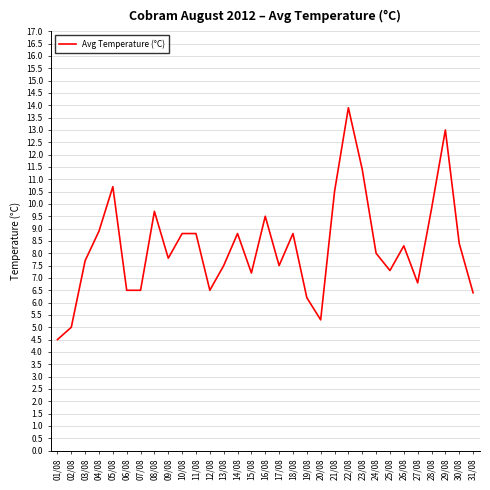

The chart shows a value of 8.9 at 04/08. True or false?

True